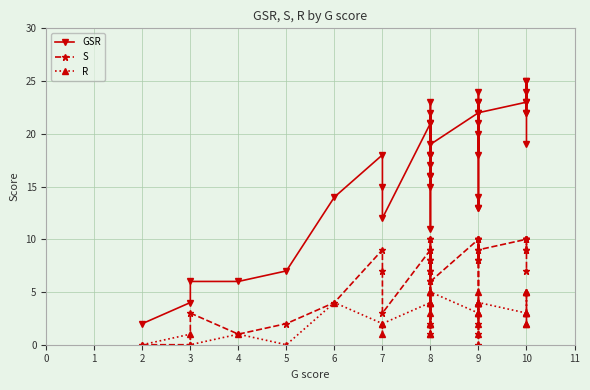

Is it true that GSR equals 3 at 2?

False